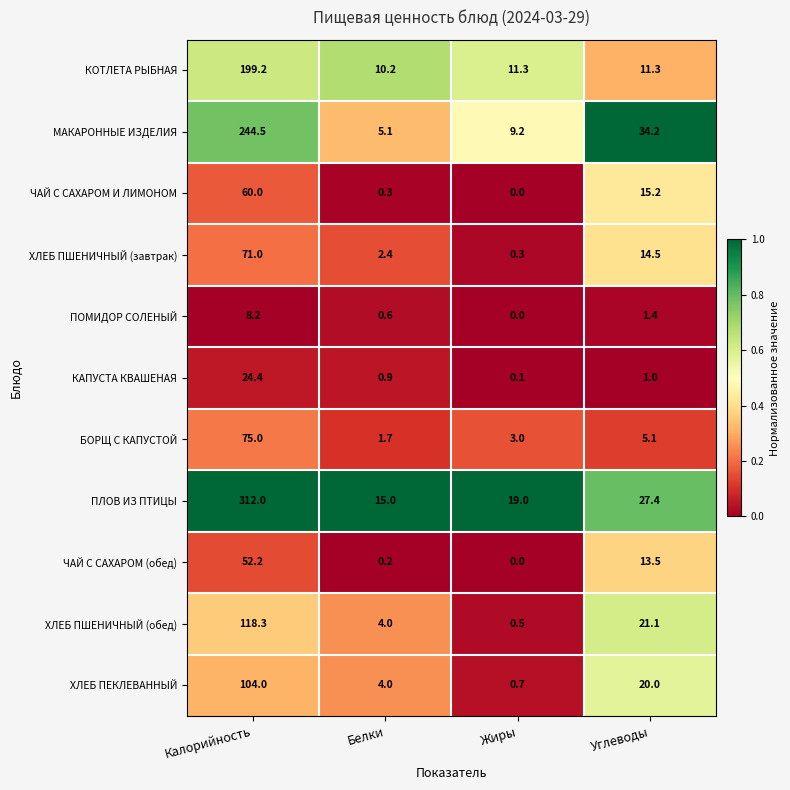

Which series has the largest total across all categories?

ПЛОВ ИЗ ПТИЦЫ